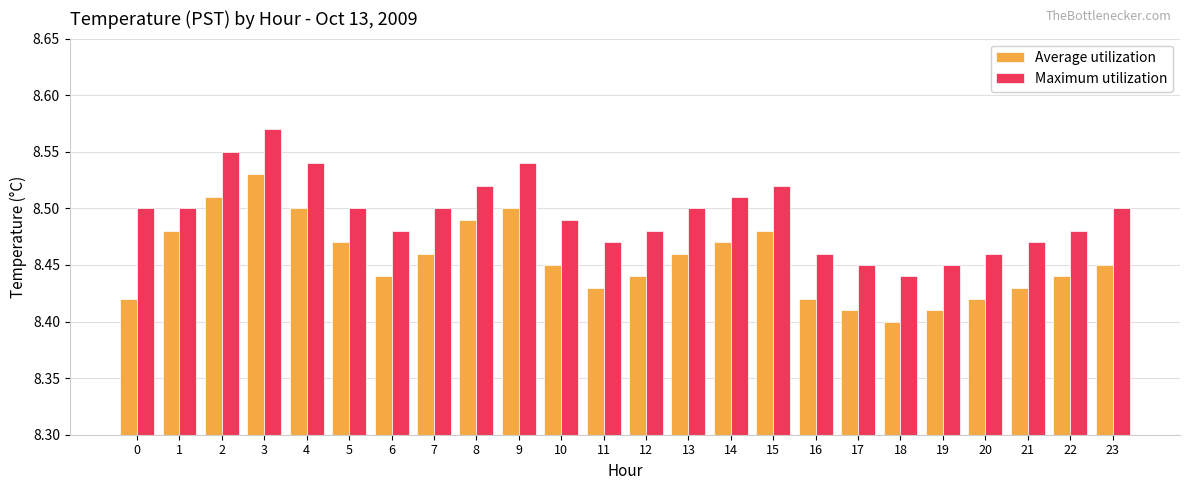

Are the bars horizontal?

No